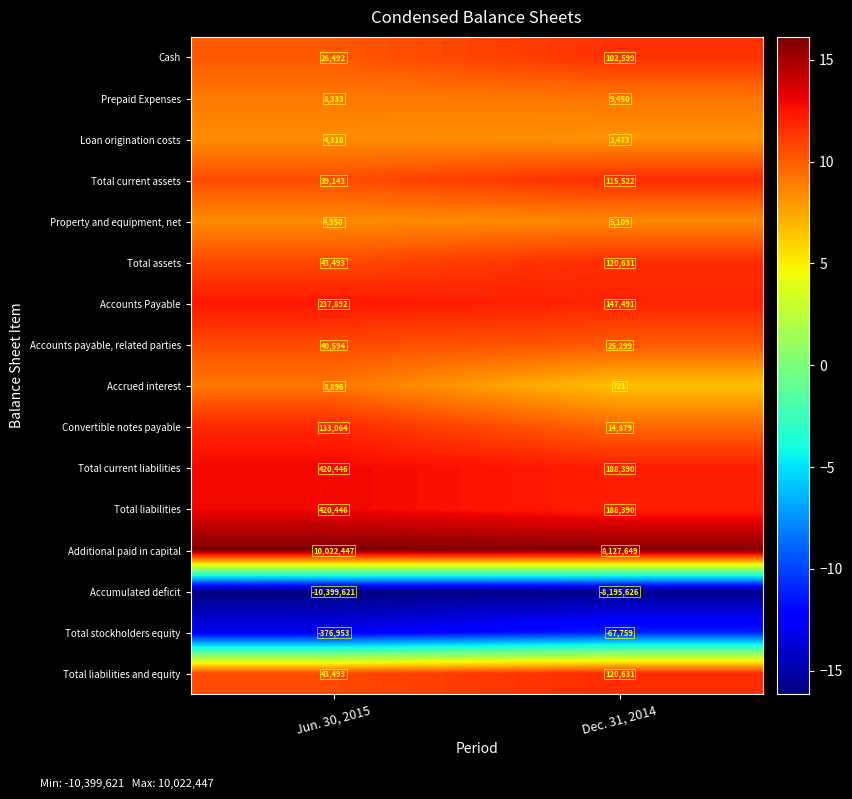

True or false: Cash has a value of 161846 at Dec. 31, 2014.

False